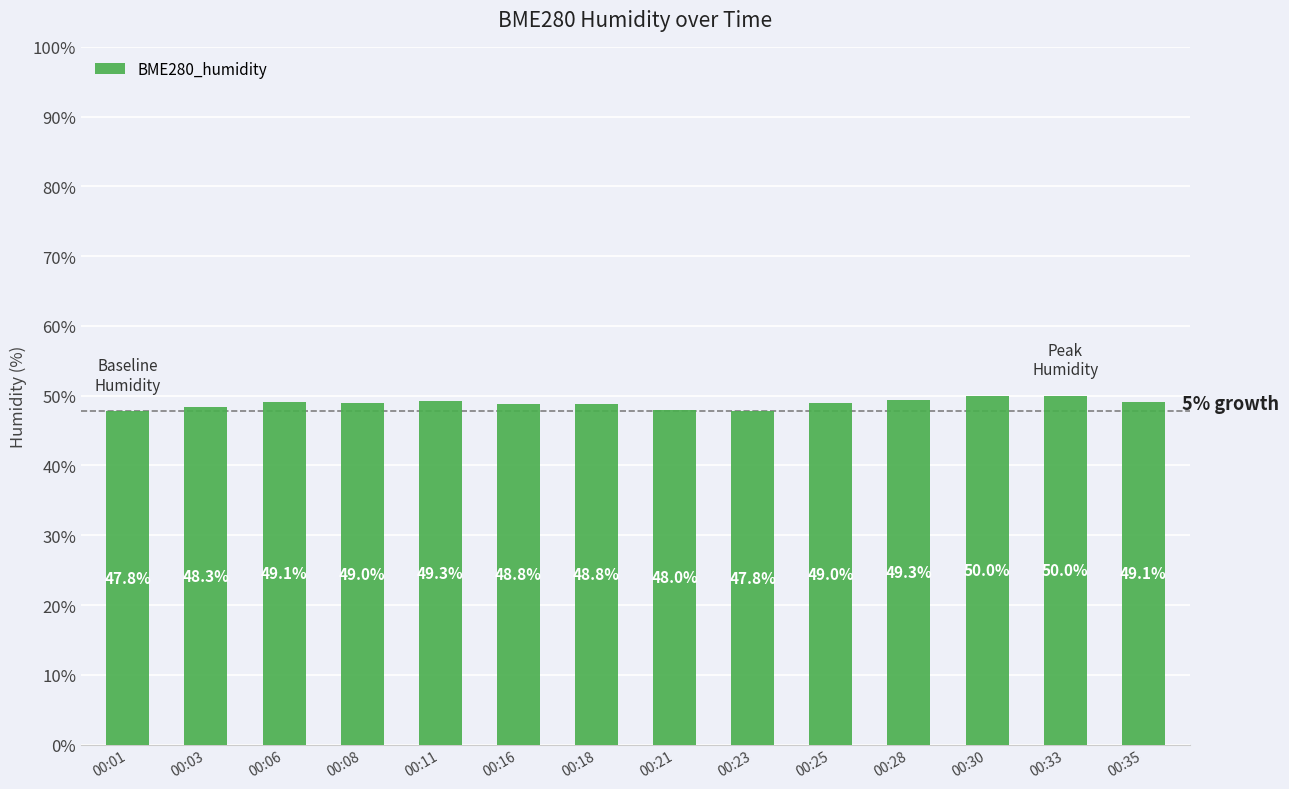

What is the minimum value shown in the chart?

47.8